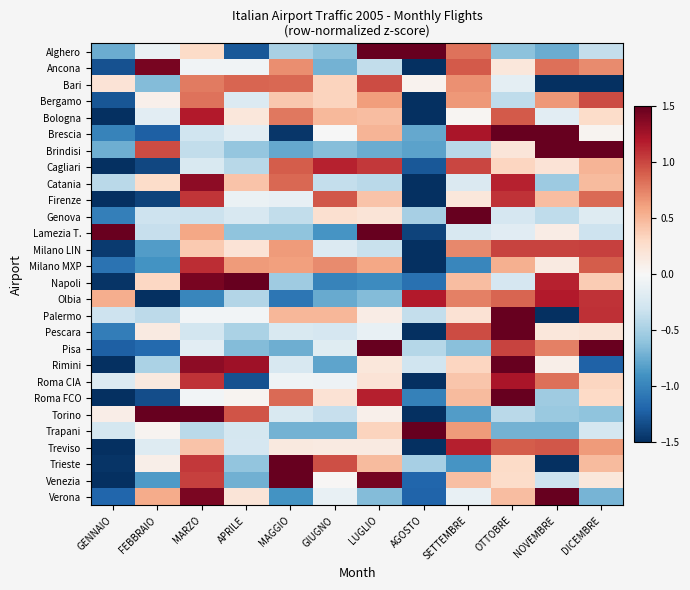

At which category does the chart reach its minimum across all series?

NOVEMBRE